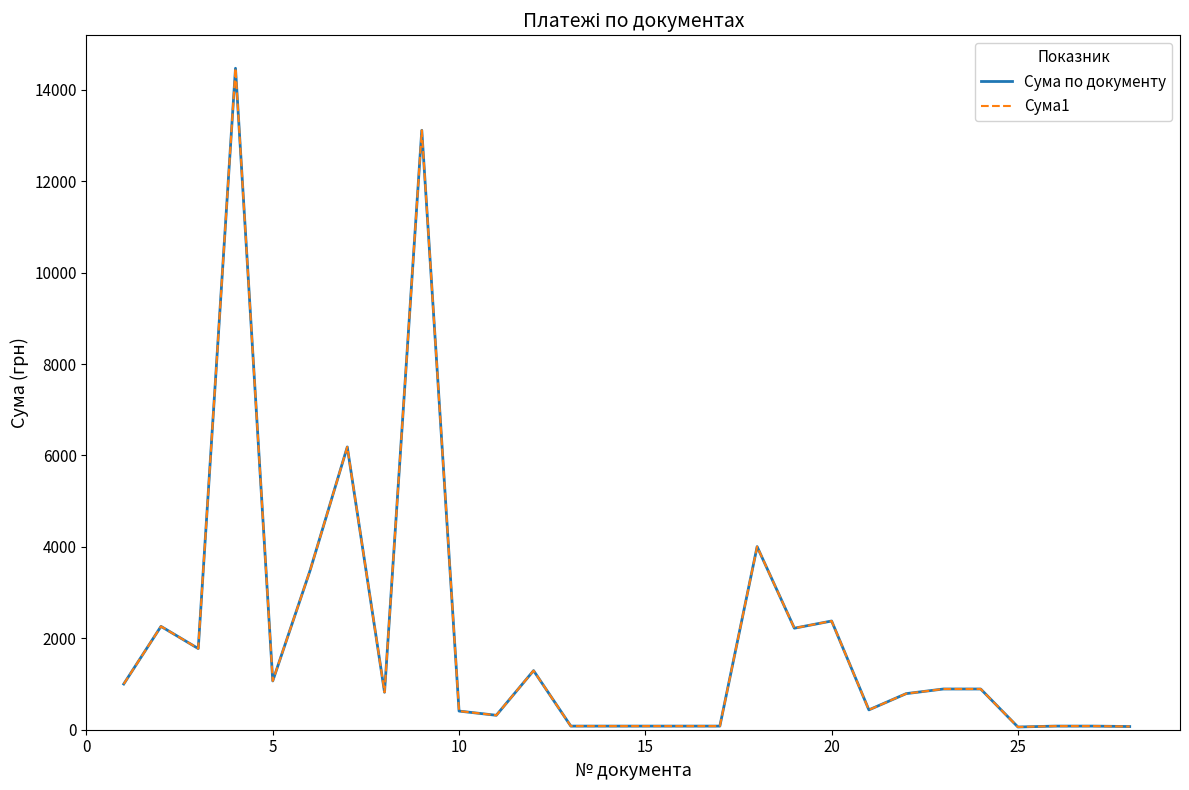

Does the chart have visible grid lines?

No